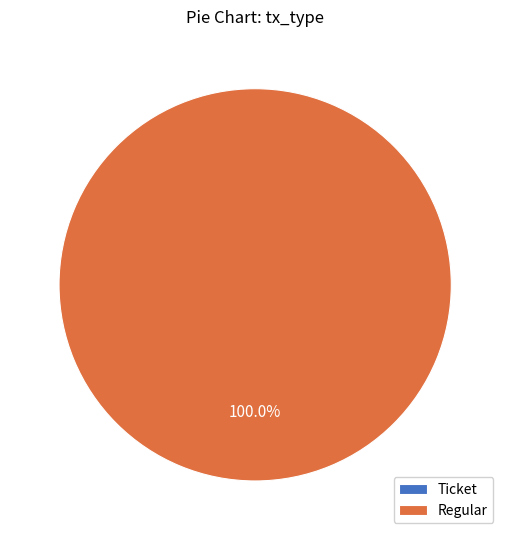

What is the change in value from Ticket to Regular?

+31